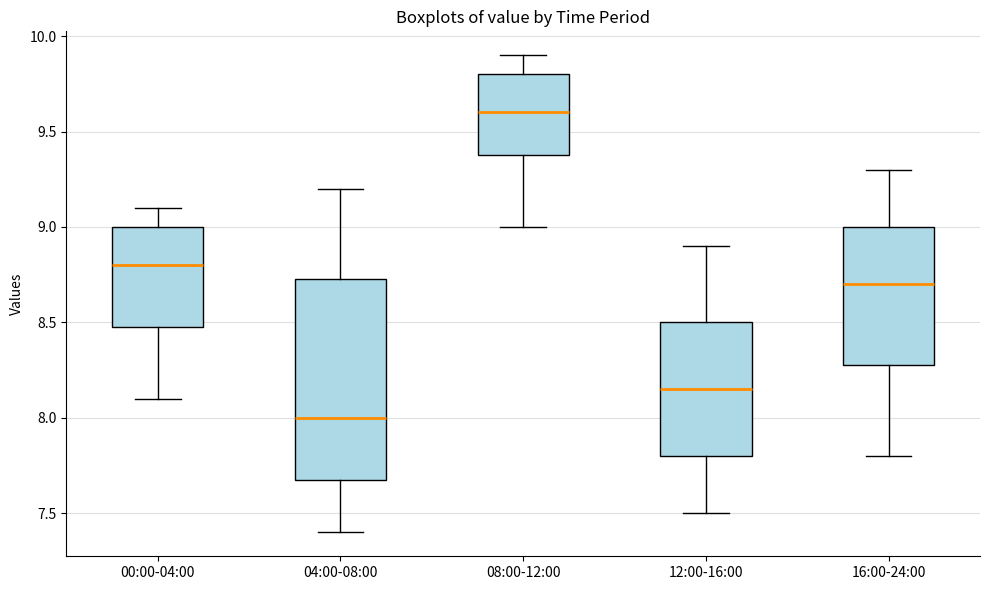

Which box's median line is the highest?

08:00-12:00